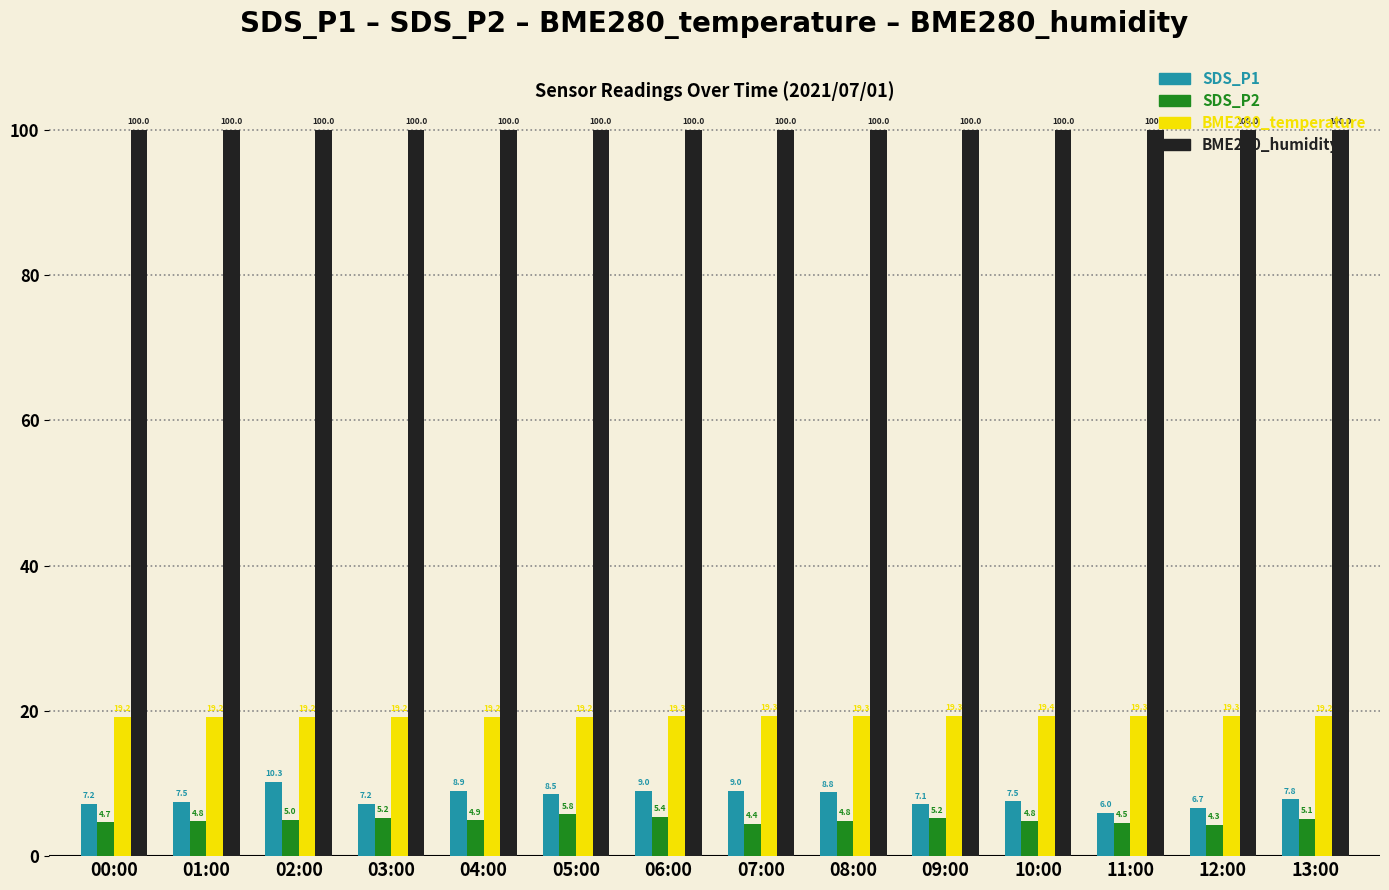

Where does the SDS_P1 series first go above 7?

00:00